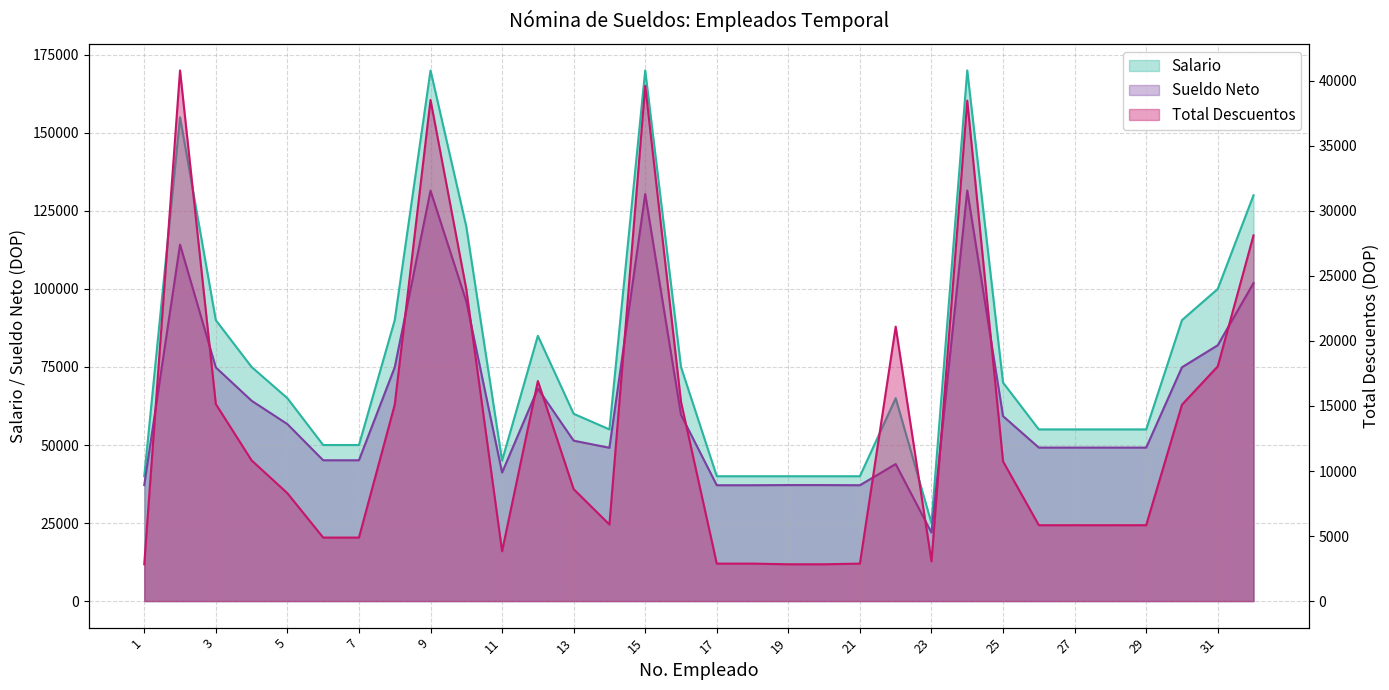

At which label does Sueldo Neto first exceed 51392?

2